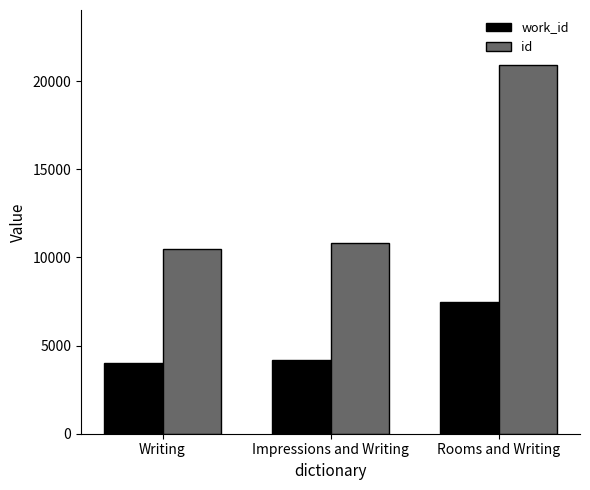

Is it true that id equals 20899 at Rooms and Writing?

True